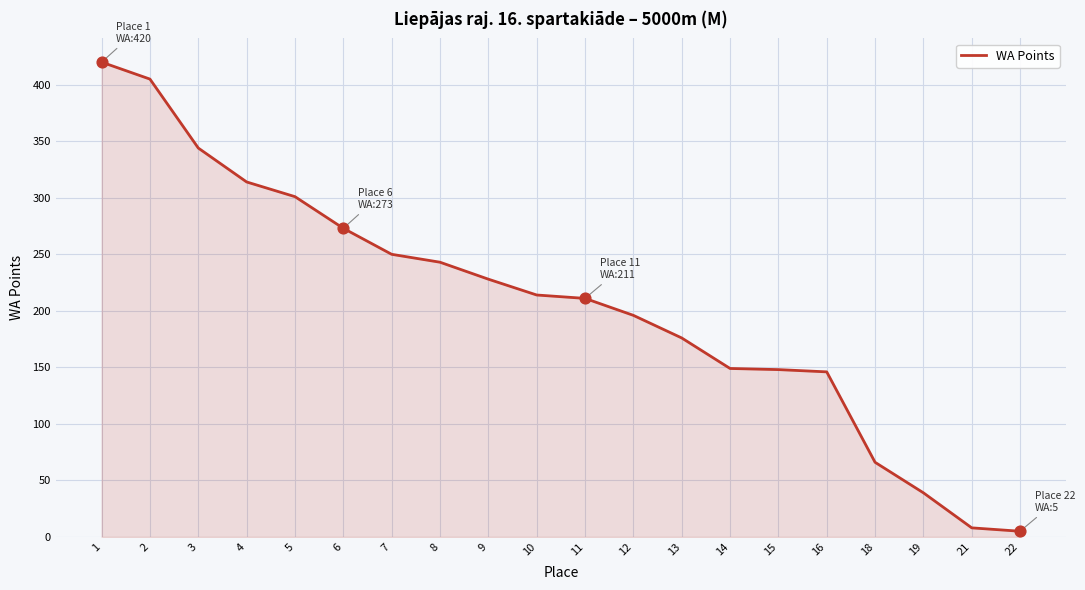

Approximately how many times larger is the value at 15 compared to 10?

0.7